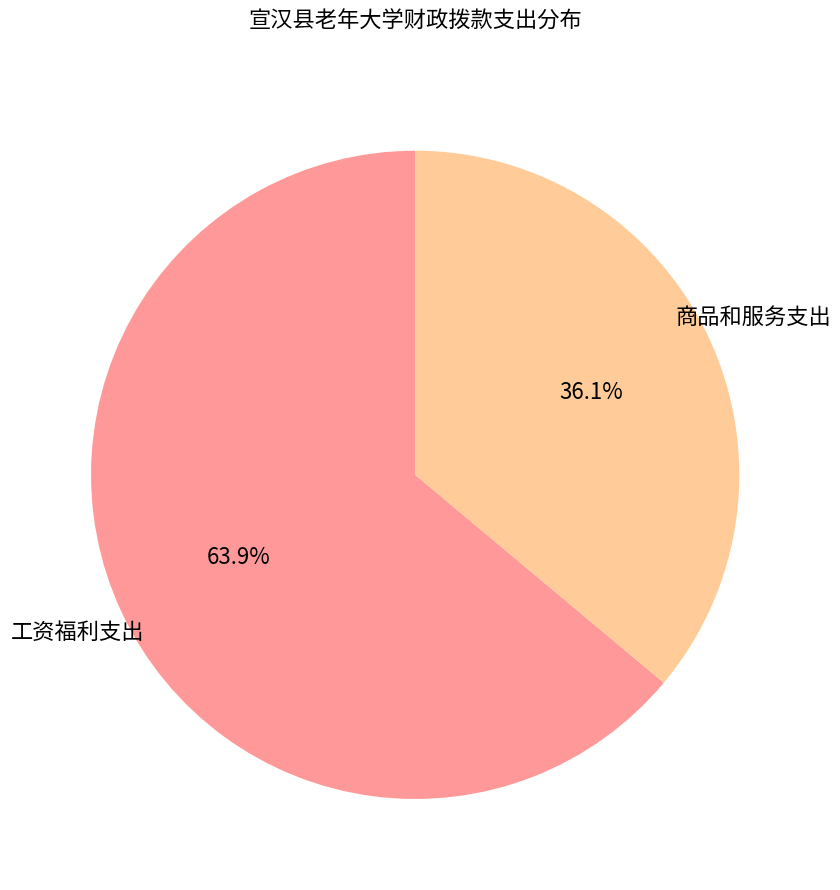

How many slices are in this pie chart?

2